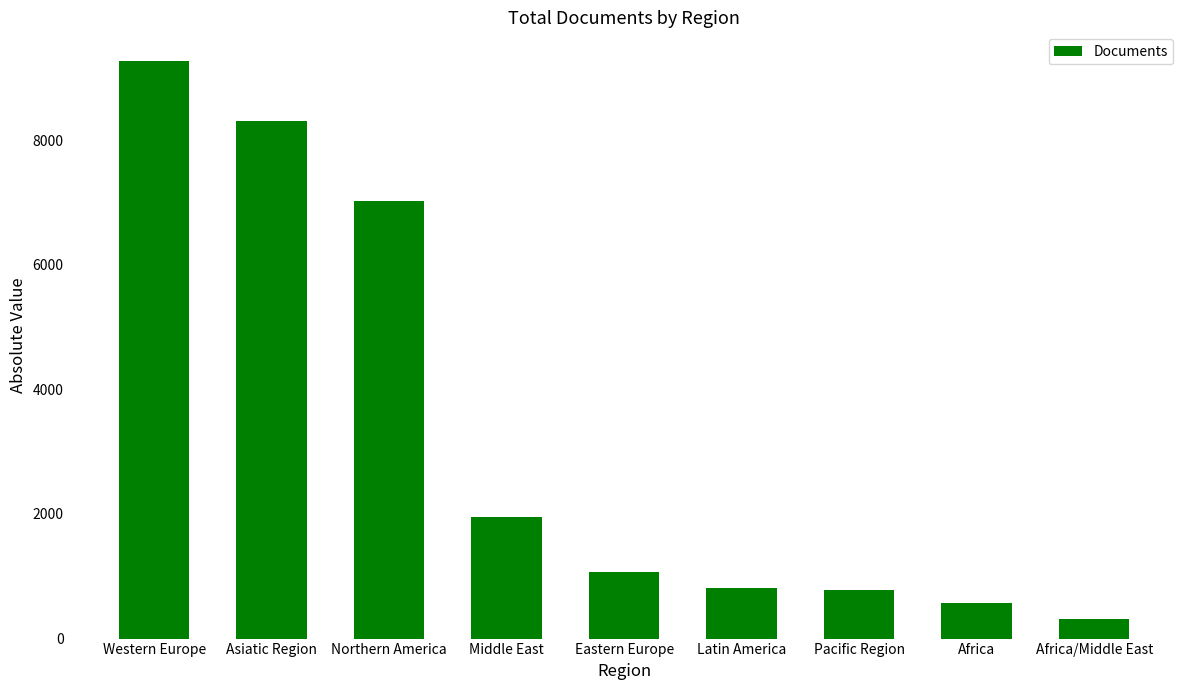

Where is the data nearest to the value 4786?

Northern America